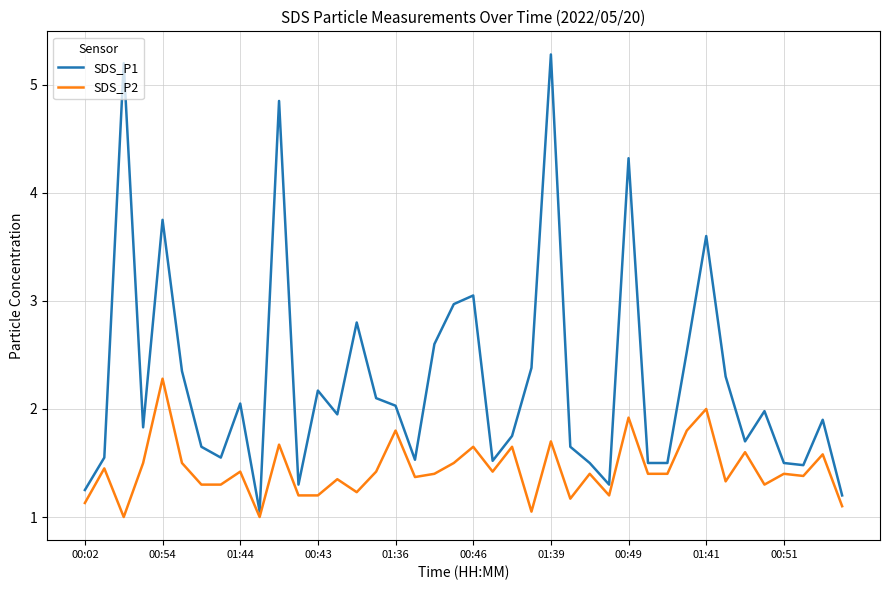

Which series has the largest total across all categories?

SDS_P1